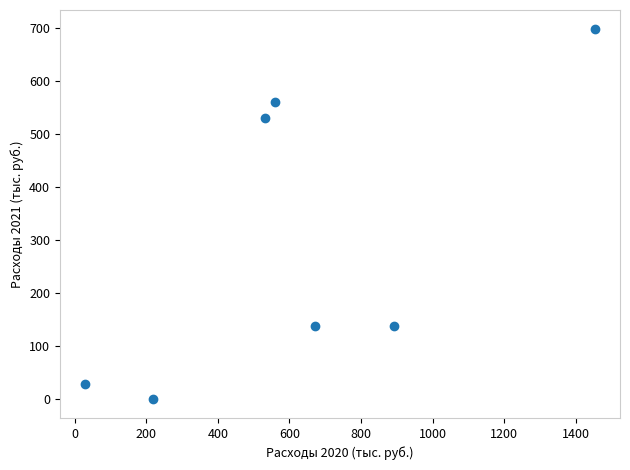

What is the average Y value?

299.9